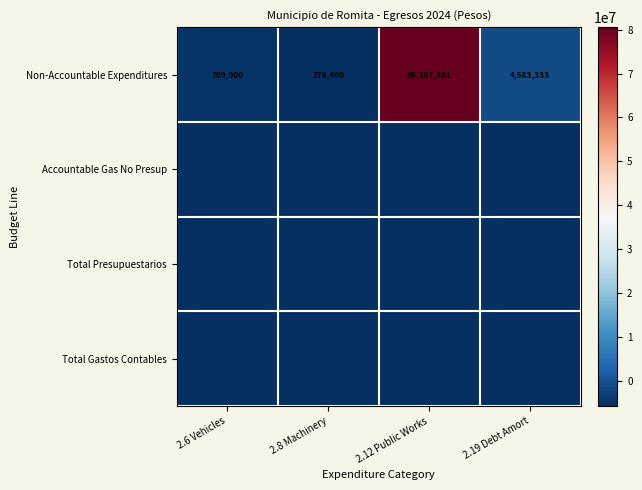

What is the spread (max minus min) of values at 2.8 Machinery?

278400.0